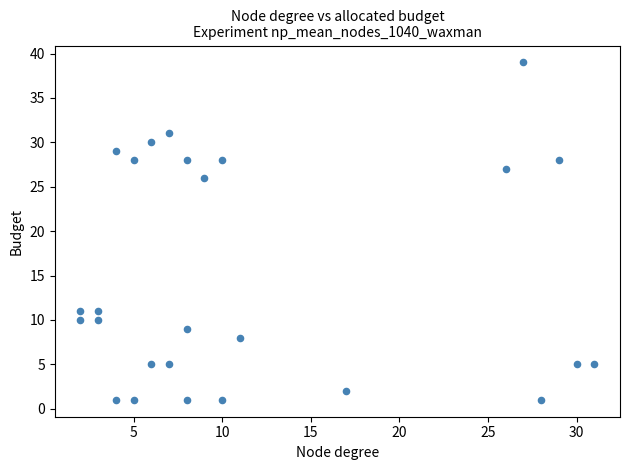

What Y value in the scatter plot is closest to 20?

26